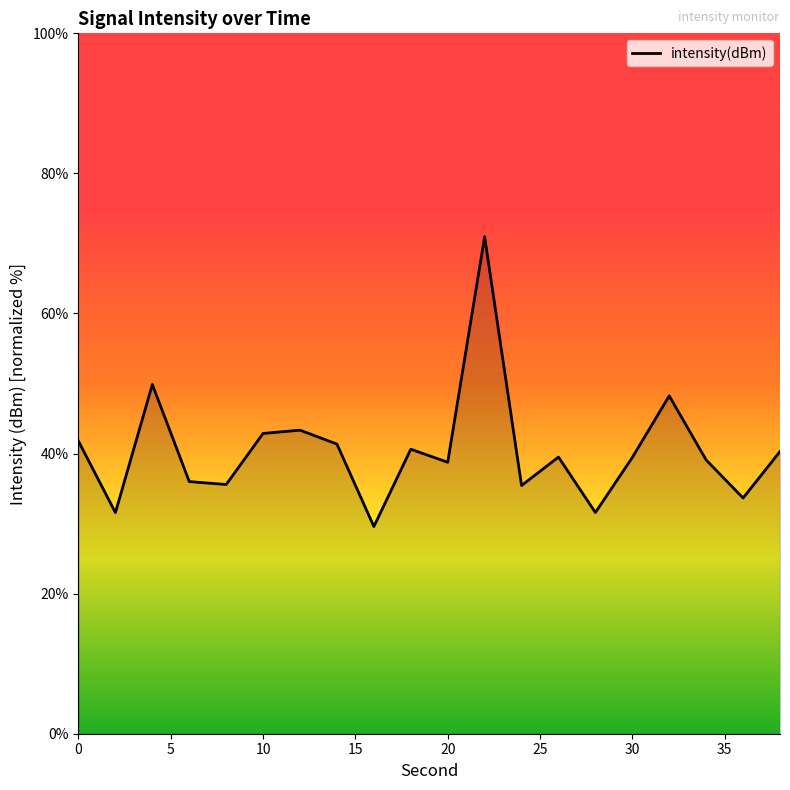

What is the difference between the maximum and minimum values?

41.4